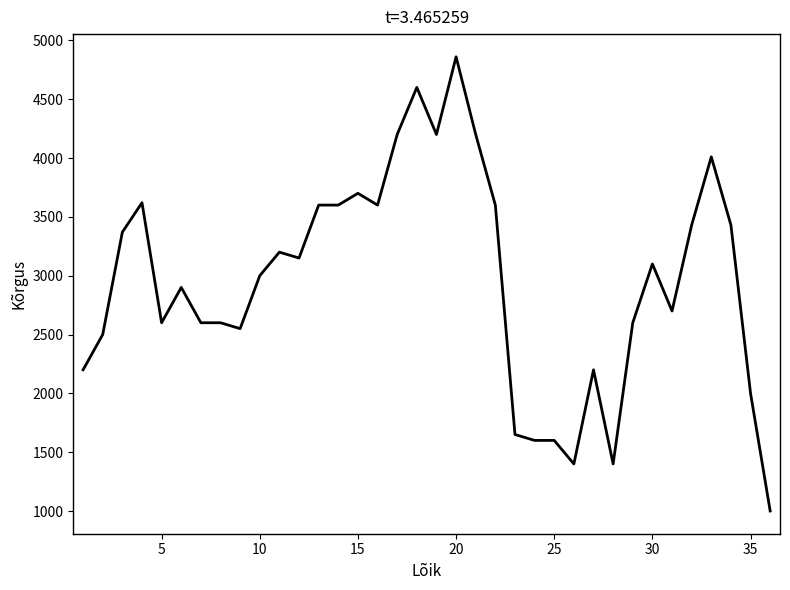

What is the greatest value displayed?

4860